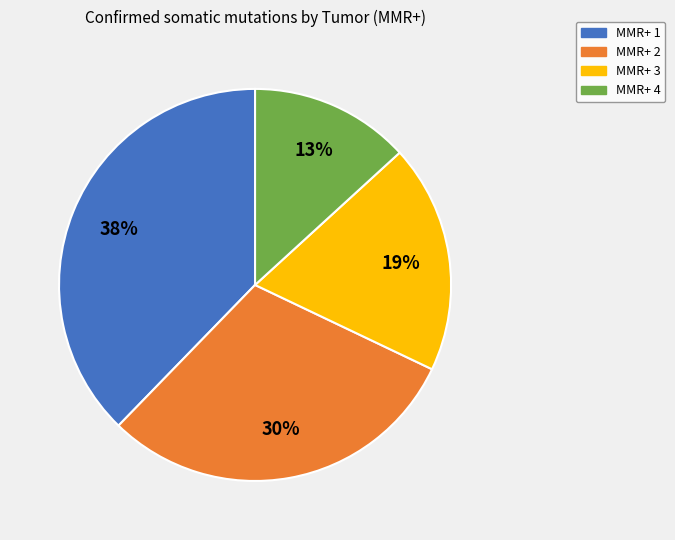

To the nearest percent, what is the combined percentage of MMR+ 1 and MMR+ 3?

57%